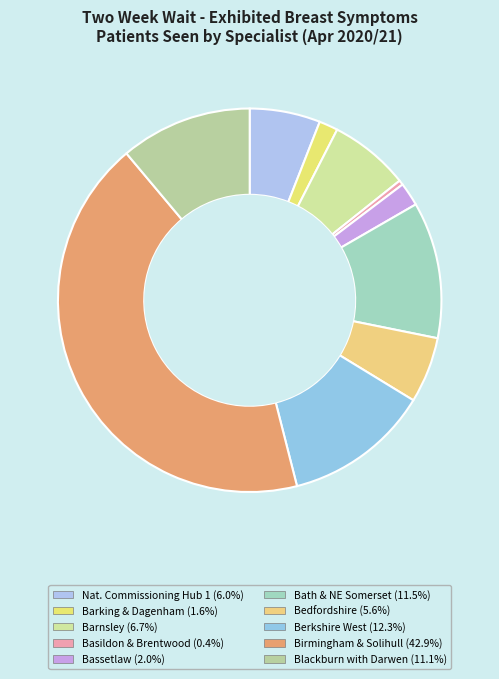

Count the number of slices in the pie.

10